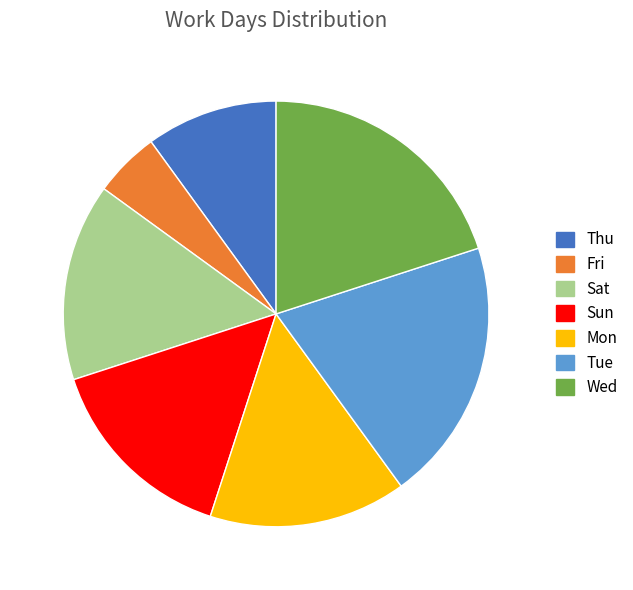

Between Tue and Sun, which is larger?

Tue